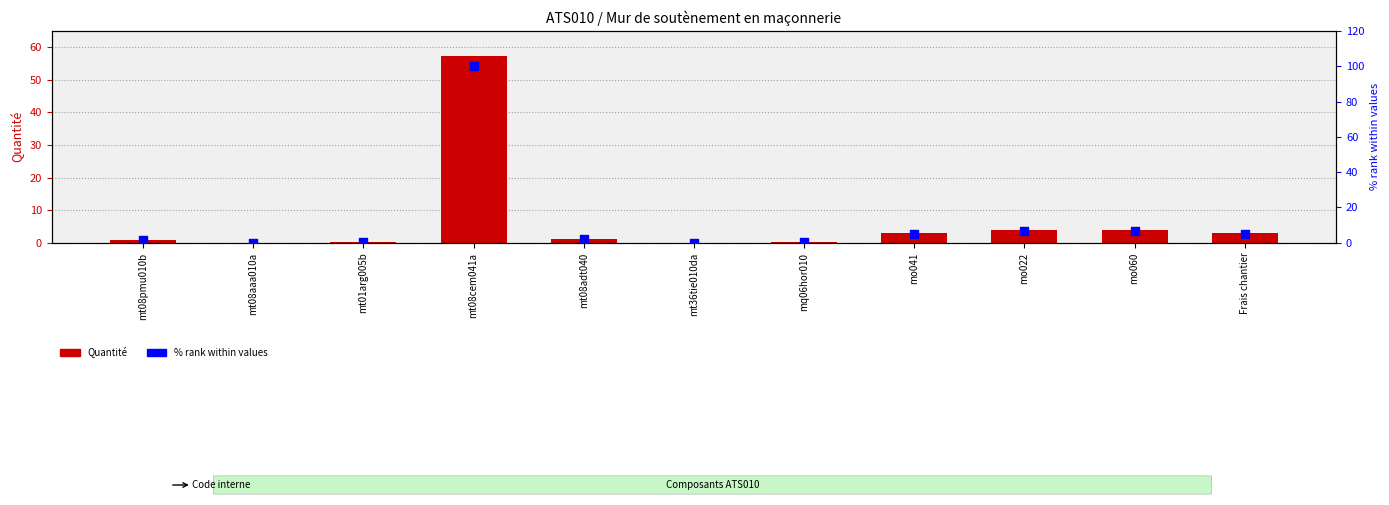

Is the value of % rank within values at mt08pmu010b greater than the value of Quantité at mq06hor010?

Yes